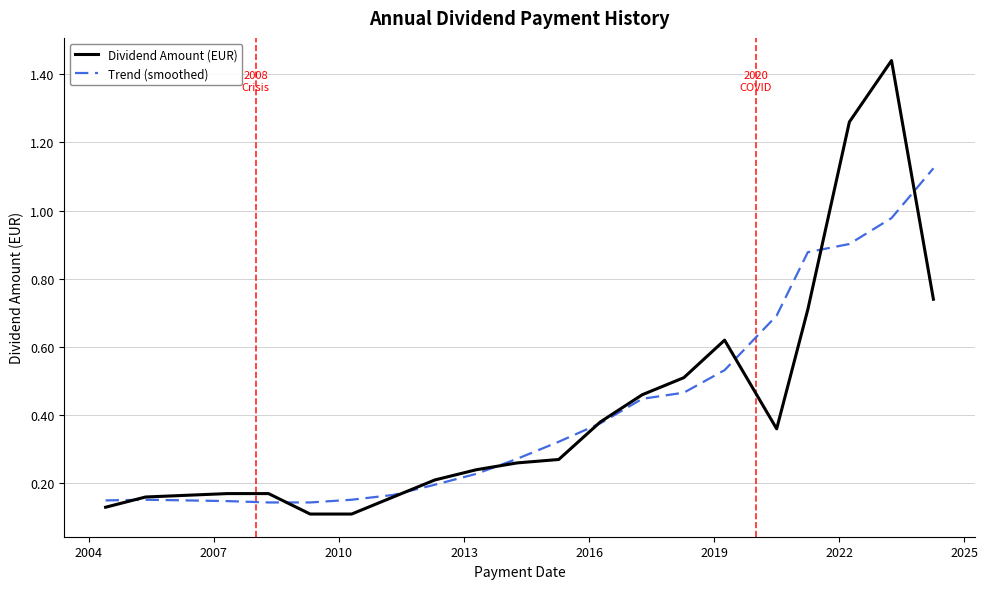

Rank the series by their maximum value, from lowest to highest.

Trend (smoothed), Dividend Amount (EUR)